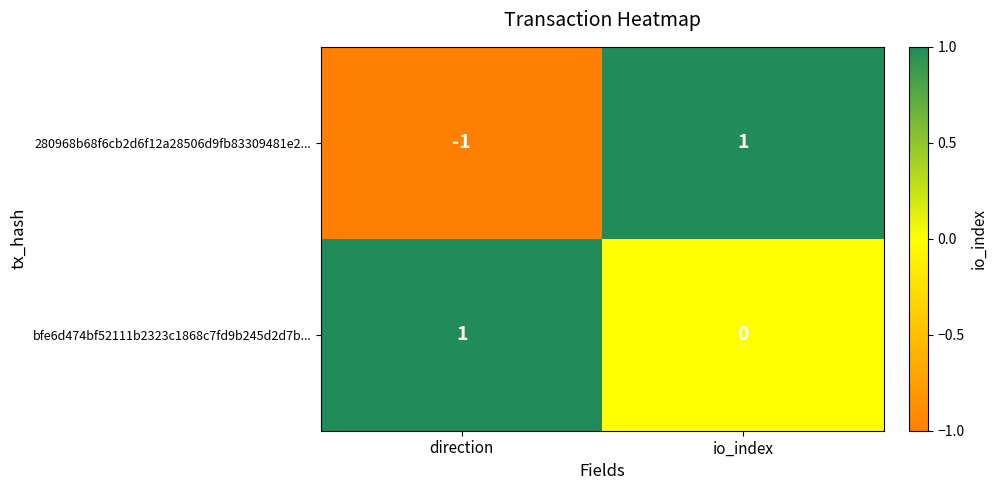

At which label is bfe6d474bf52111b2323c1868c7fd9b245d2d7b... closest to 0?

io_index